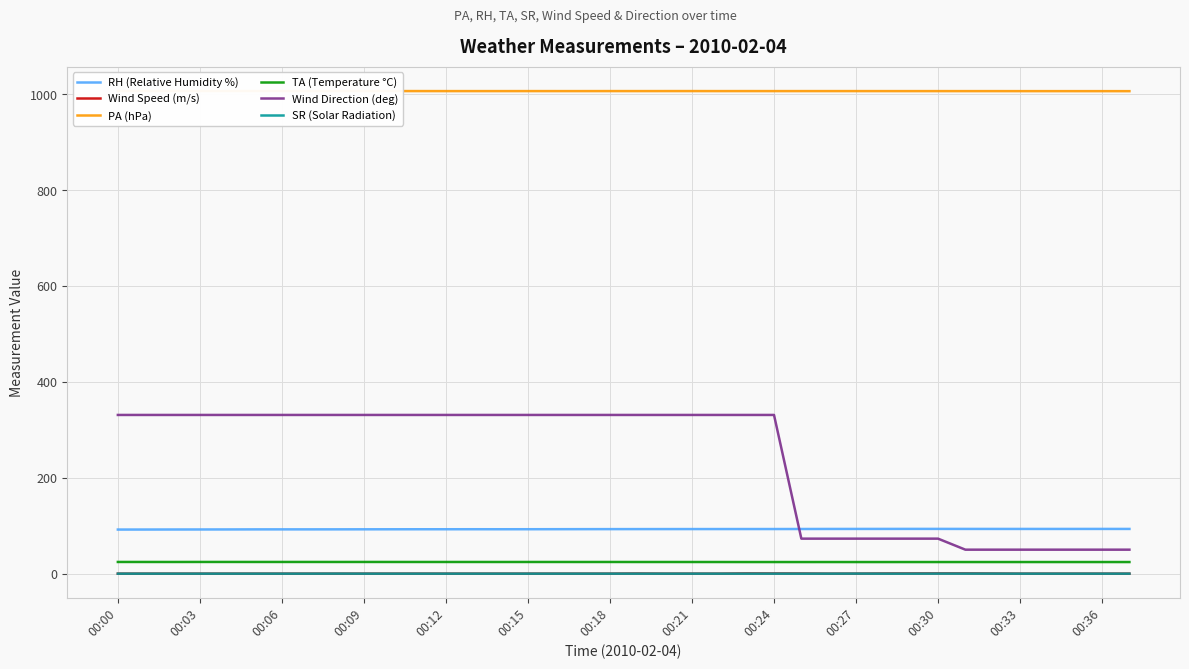

True or false: TA (Temperature °C) and Wind Direction (deg) intersect in this chart.

False